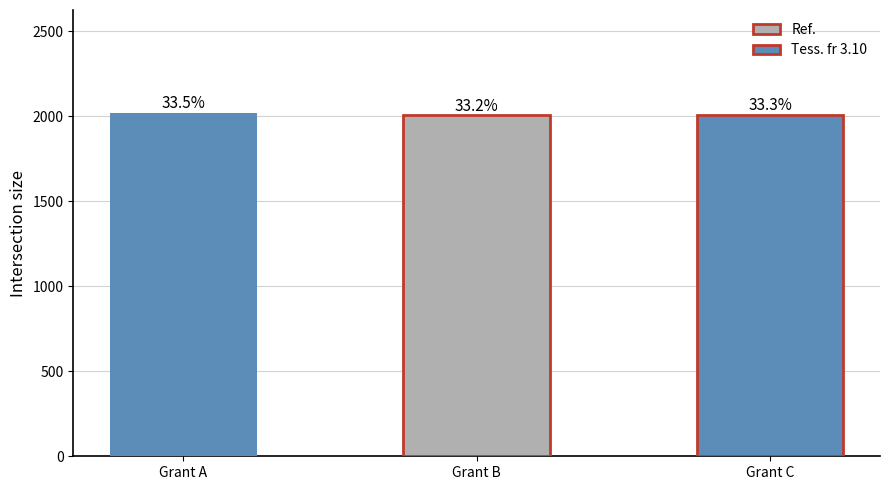

What is the maximum value shown in the chart?

2020